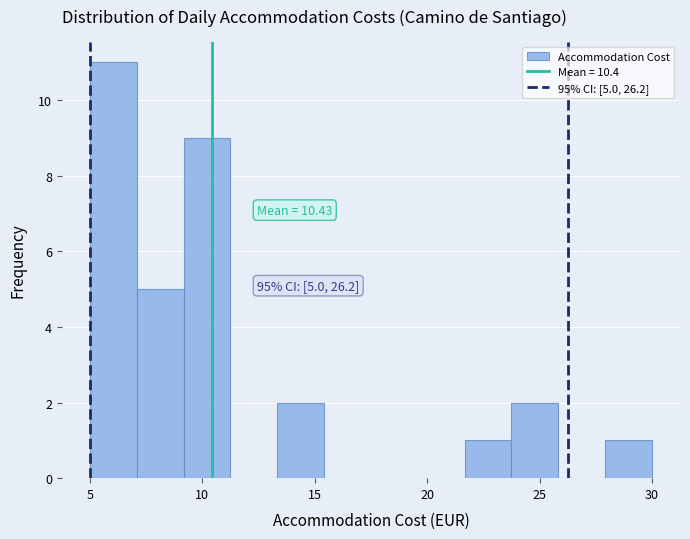

Which range on the x-axis has the tallest bar?

5.0 to 7.0